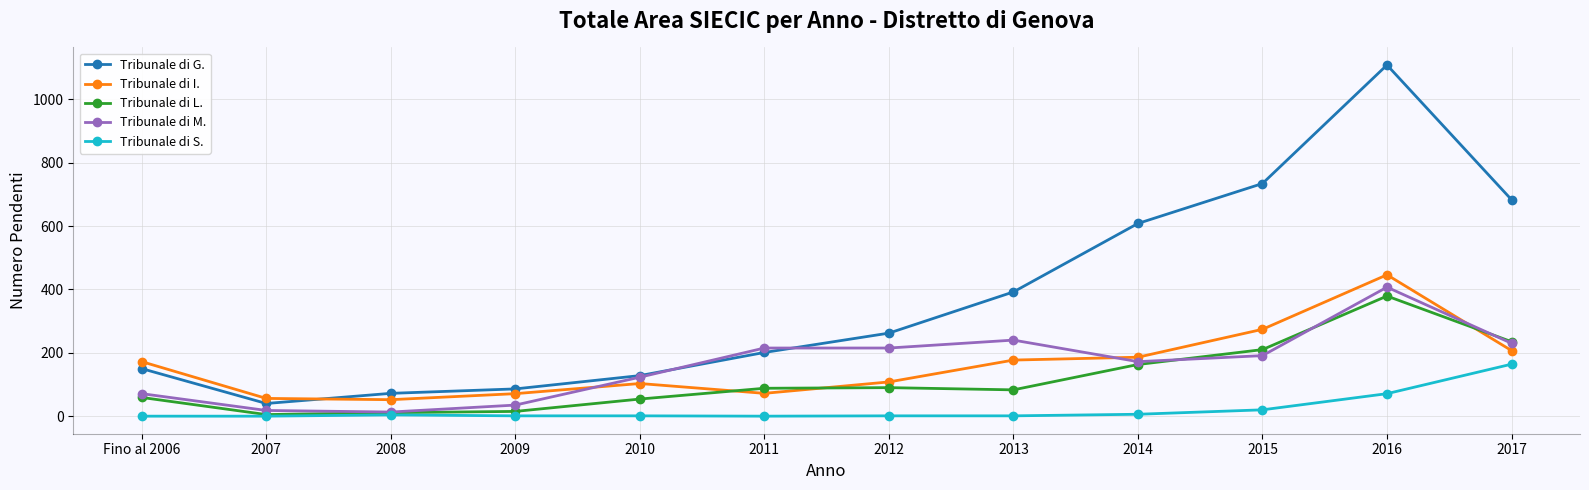

Where do Tribunale di I. and Tribunale di G. first cross each other?

2007 and 2008